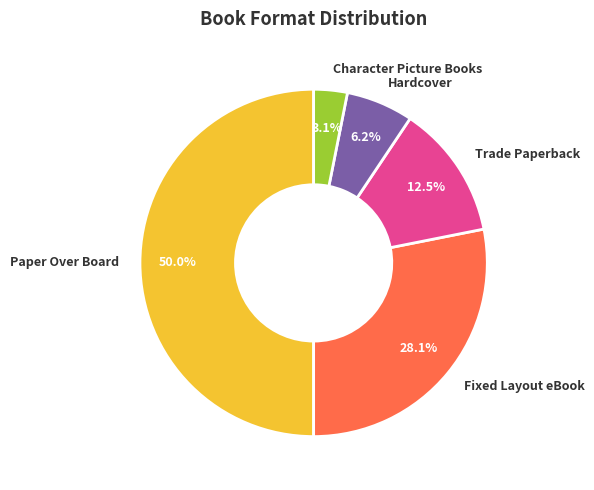

Which has a higher value, Hardcover or Fixed Layout eBook?

Fixed Layout eBook